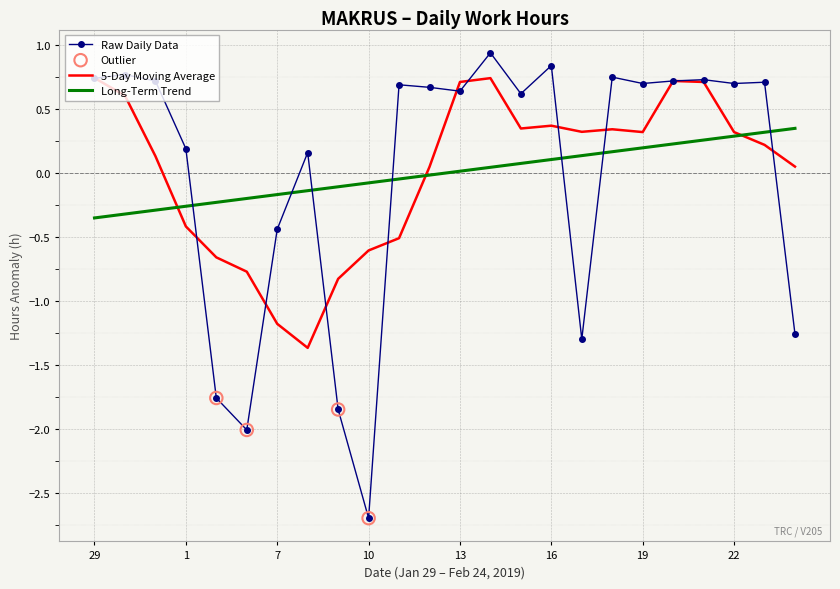

Which series has the largest range (max minus min)?

Raw Daily Data